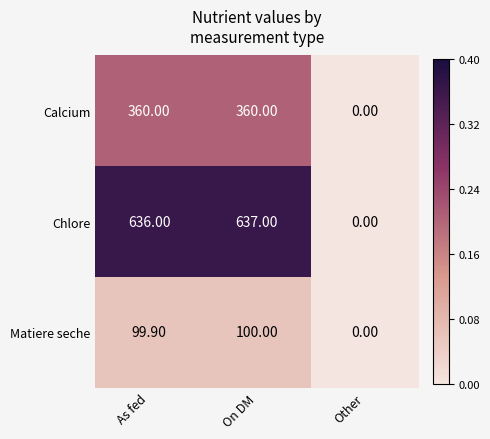

Which label corresponds to the largest value in the chart?

On DM